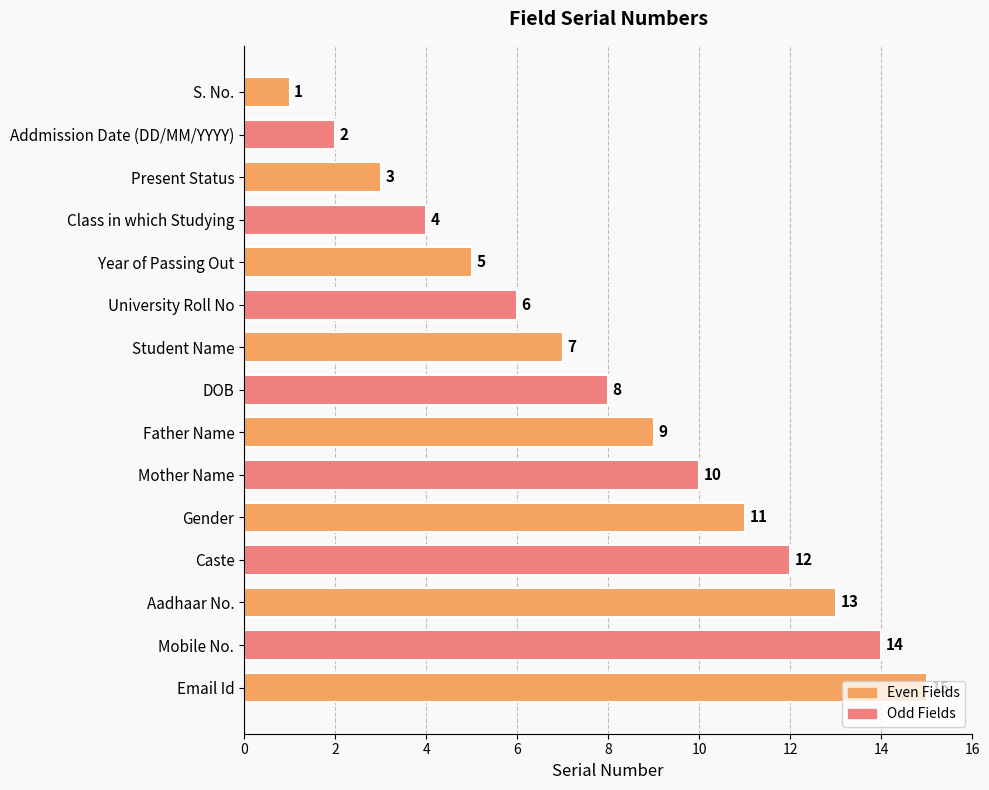

List the labels in order of value, smallest first.

S. No., Addmission Date (DD/MM/YYYY), Present Status, Class in which Studying, Year of Passing Out, University Roll No, Student Name, DOB, Father Name, Mother Name, Gender, Caste, Aadhaar No., Mobile No., Email Id